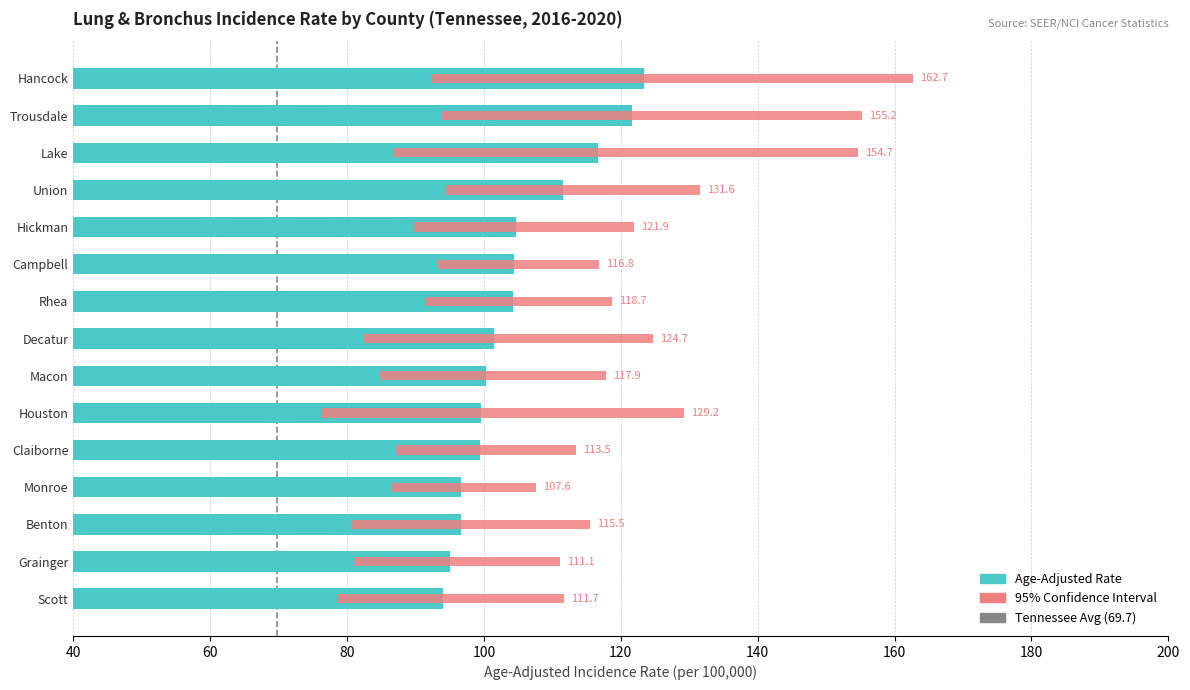

Reading left to right, what are all the values shown in this chart?

Age-Adjusted Rate: 123.4	121.7	116.7	111.6	104.7	104.4	104.3	101.5	100.3	99.6	99.5	96.6	96.6	95.0	94.0
Lower 95% CI: 92.2	93.9	86.7	94.3	89.6	93.1	91.4	82.3	84.8	76.2	87.1	86.5	80.6	81.0	78.6
Upper 95% CI: 162.7	155.2	154.7	131.6	121.9	116.8	118.7	124.7	117.9	129.2	113.5	107.6	115.5	111.1	111.7